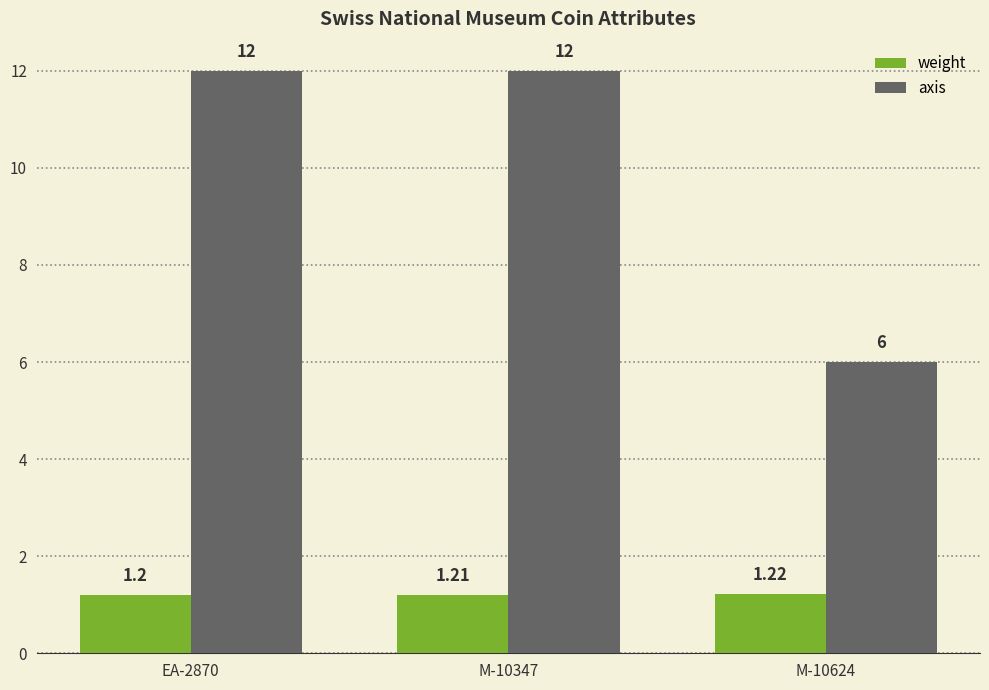

Which series has the largest range (max minus min)?

axis